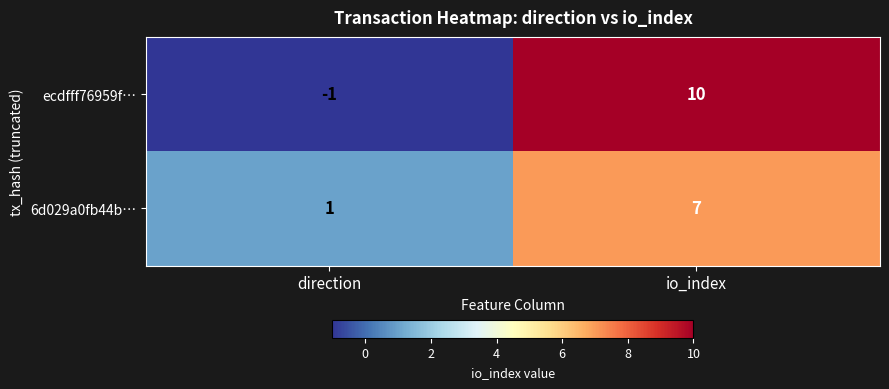

Rank the series at direction from highest to lowest value.

6d029a0fb44b…, ecdfff76959f…